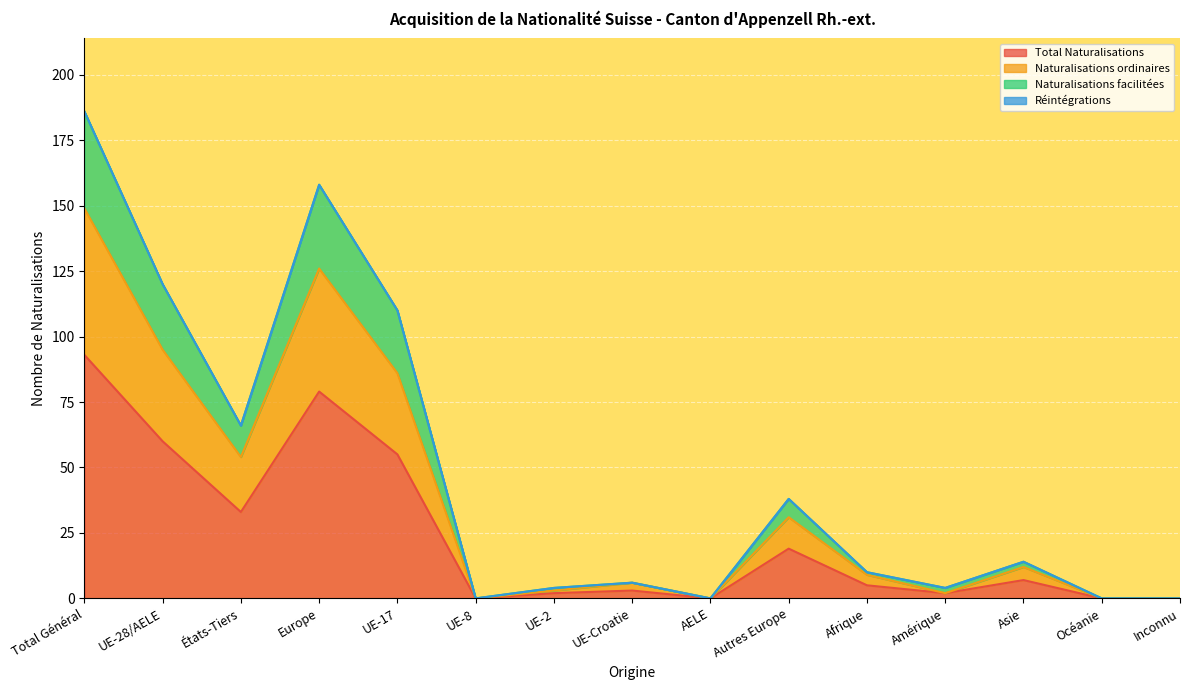

What is the maximum value for Total Naturalisations?

93